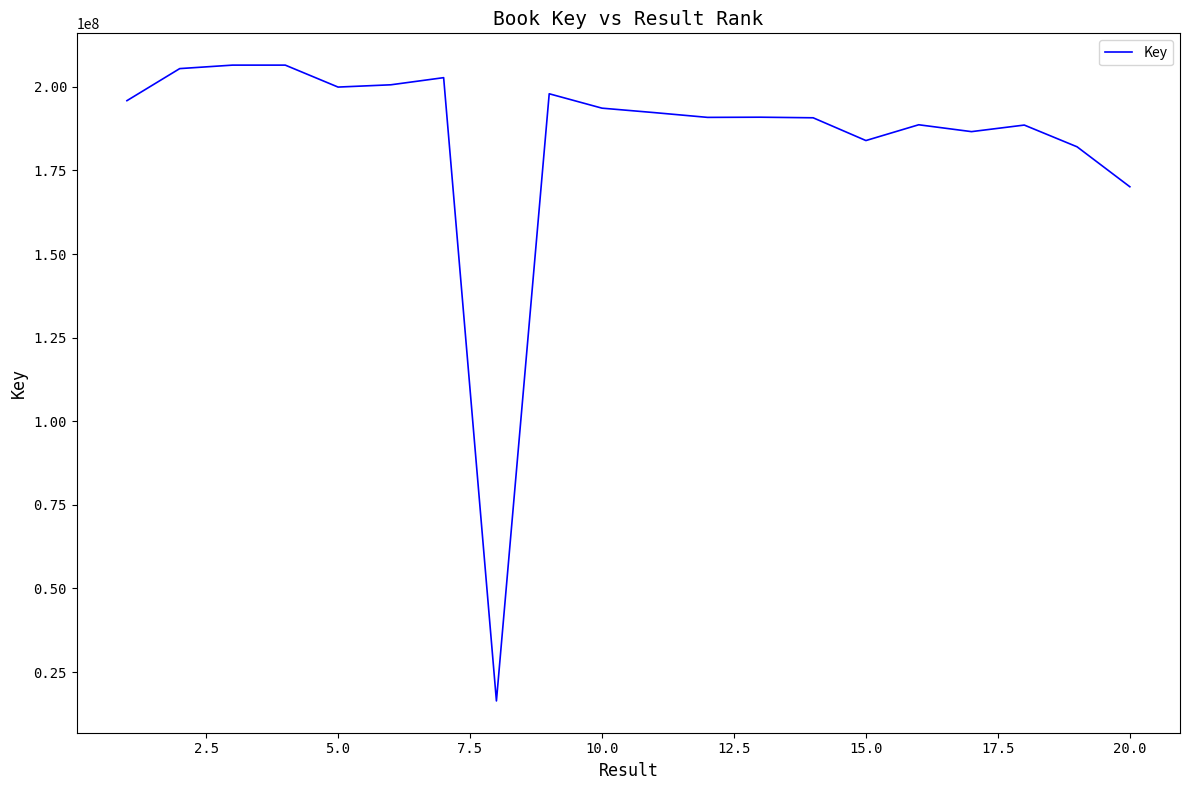

What is the smallest value displayed?

16352240